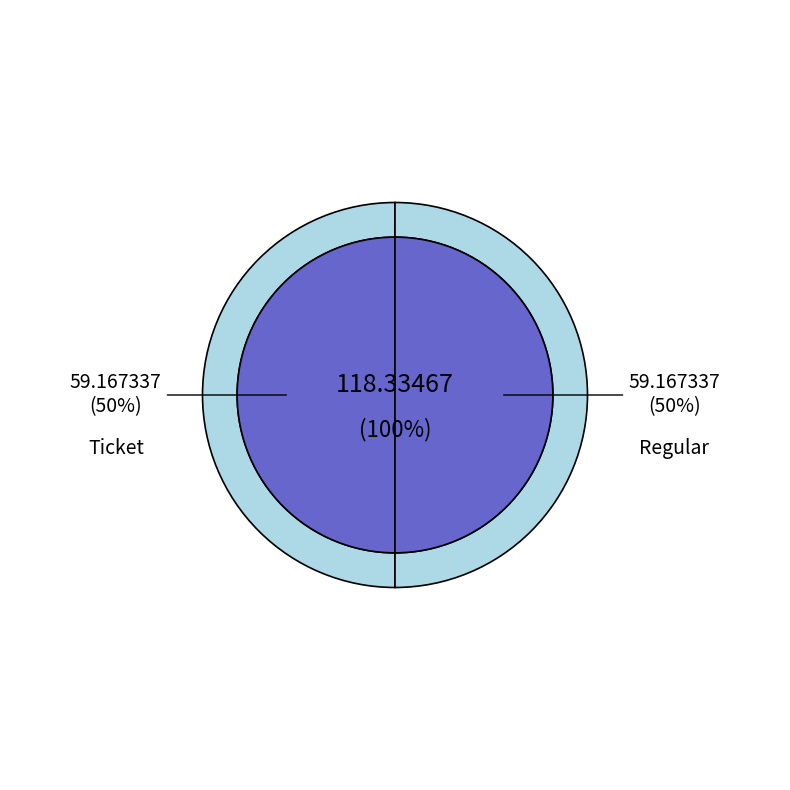

What is the largest slice in the pie chart?

Regular